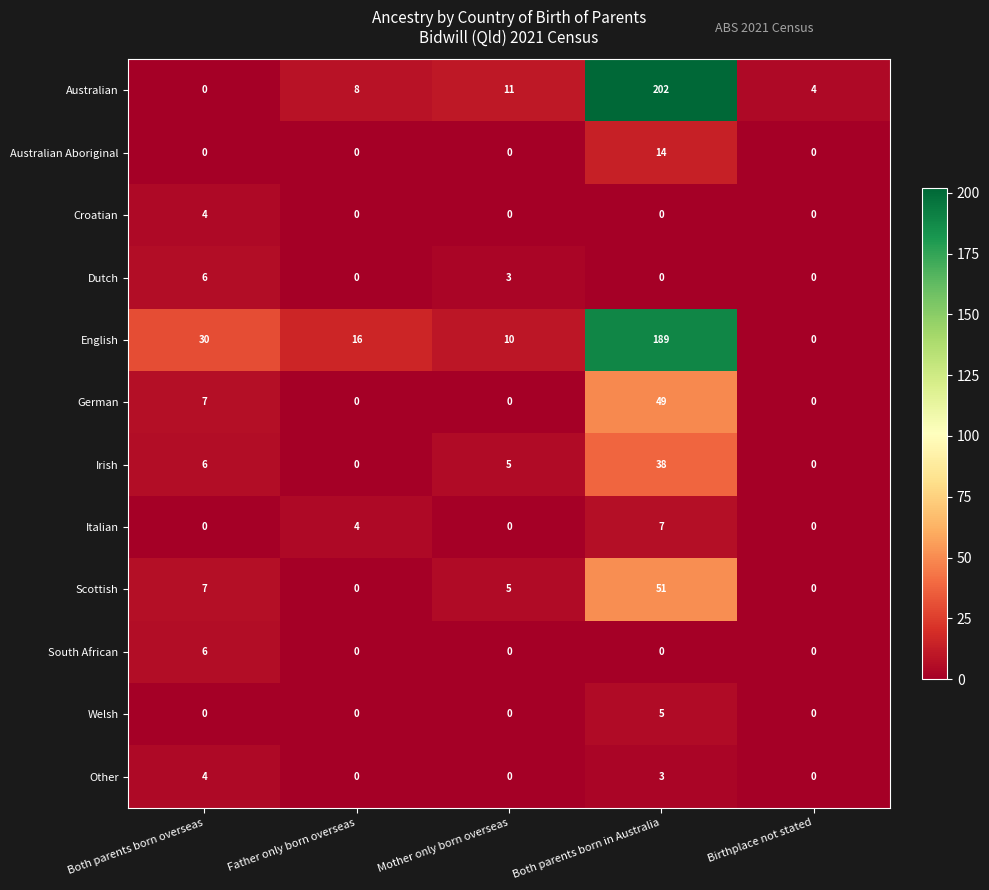

Which category has the highest value across all series?

Both parents born in Australia